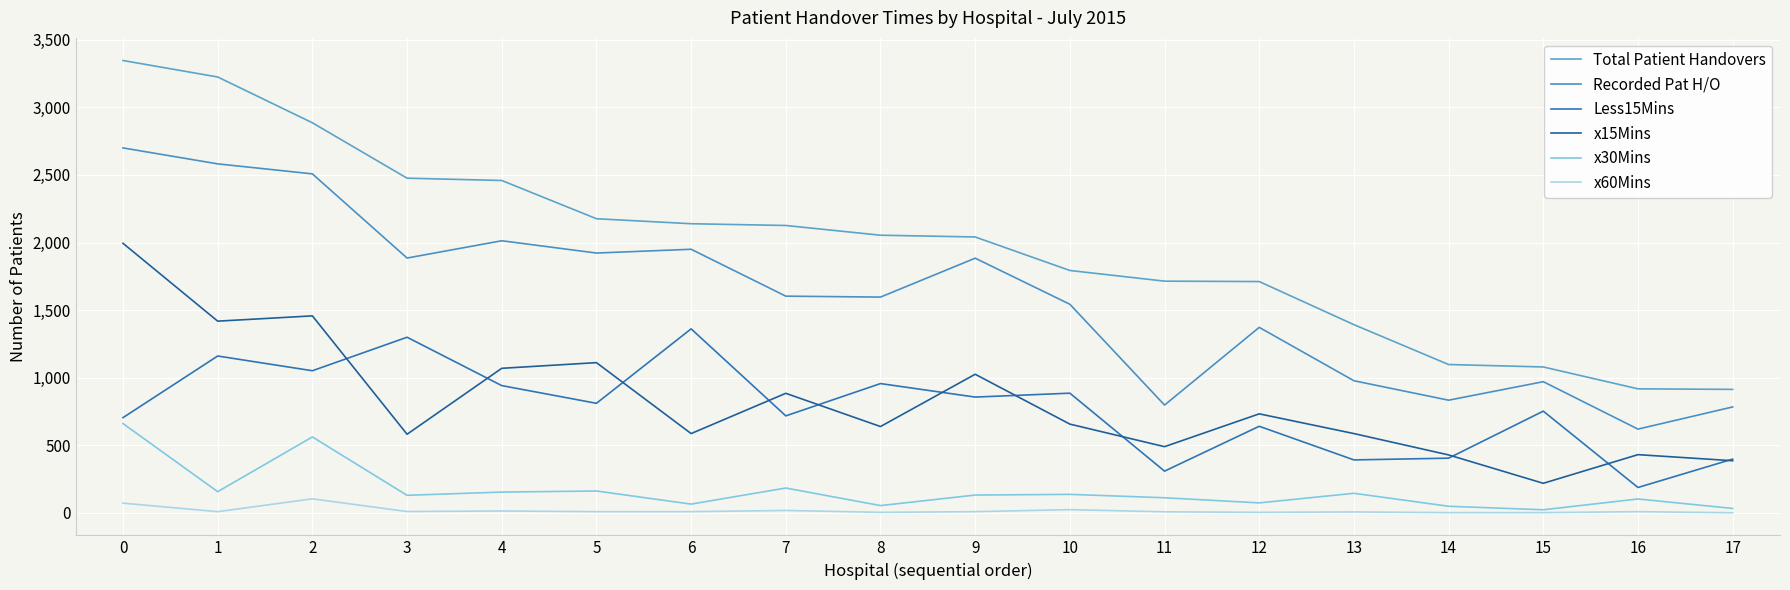

Reading left to right, extract all data points from this chart.

Total Patient Handovers: 3347	3225	2886	2476	2459	2176	2139	2126	2054	2041	1793	1714	1711	1392	1097	1079	917	913
Recorded Pat H/O: 2700	2582	2508	1885	2013	1922	1950	1603	1596	1884	1543	797	1372	977	833	970	619	783
Less15Mins: 704	1160	1051	1299	941	810	1361	717	956	856	885	308	640	391	404	752	187	397
x15Mins: 1994	1418	1457	581	1069	1111	586	884	638	1025	656	489	732	586	428	218	430	385
x30Mins: 660	156	561	129	153	161	64	183	53	131	136	111	73	144	48	22	102	32
x60Mins: 71	8	103	9	13	8	8	17	3	8	23	7	3	6	1	1	8	0